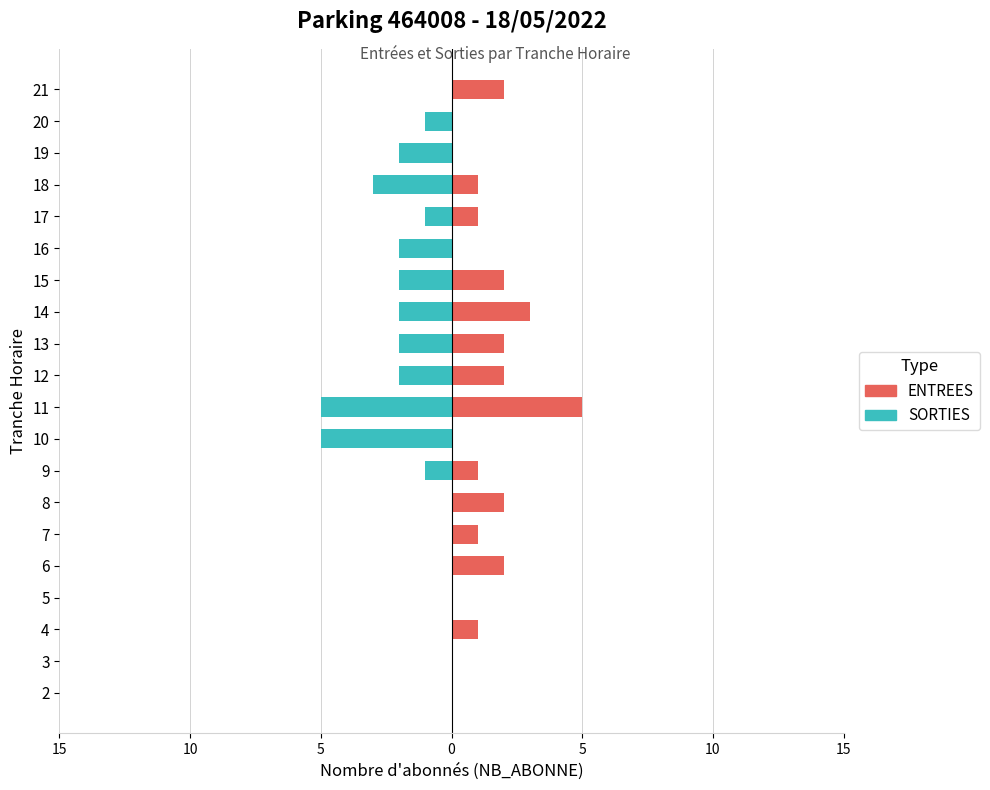

Count the ENTREES values in the range 0 to 2.

18